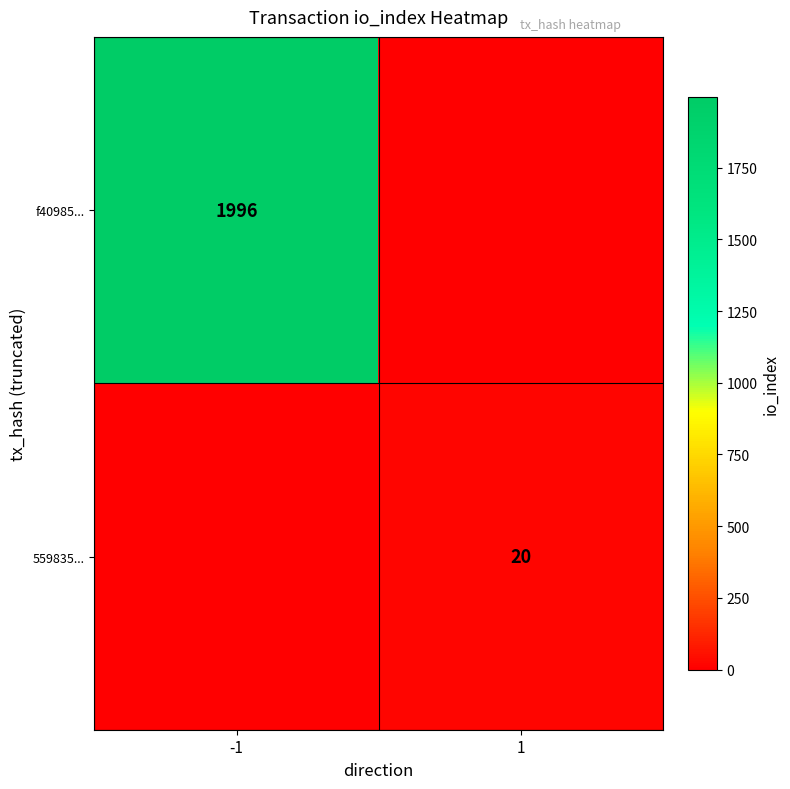

The 559835... series shows 11 at 1. True or false?

False